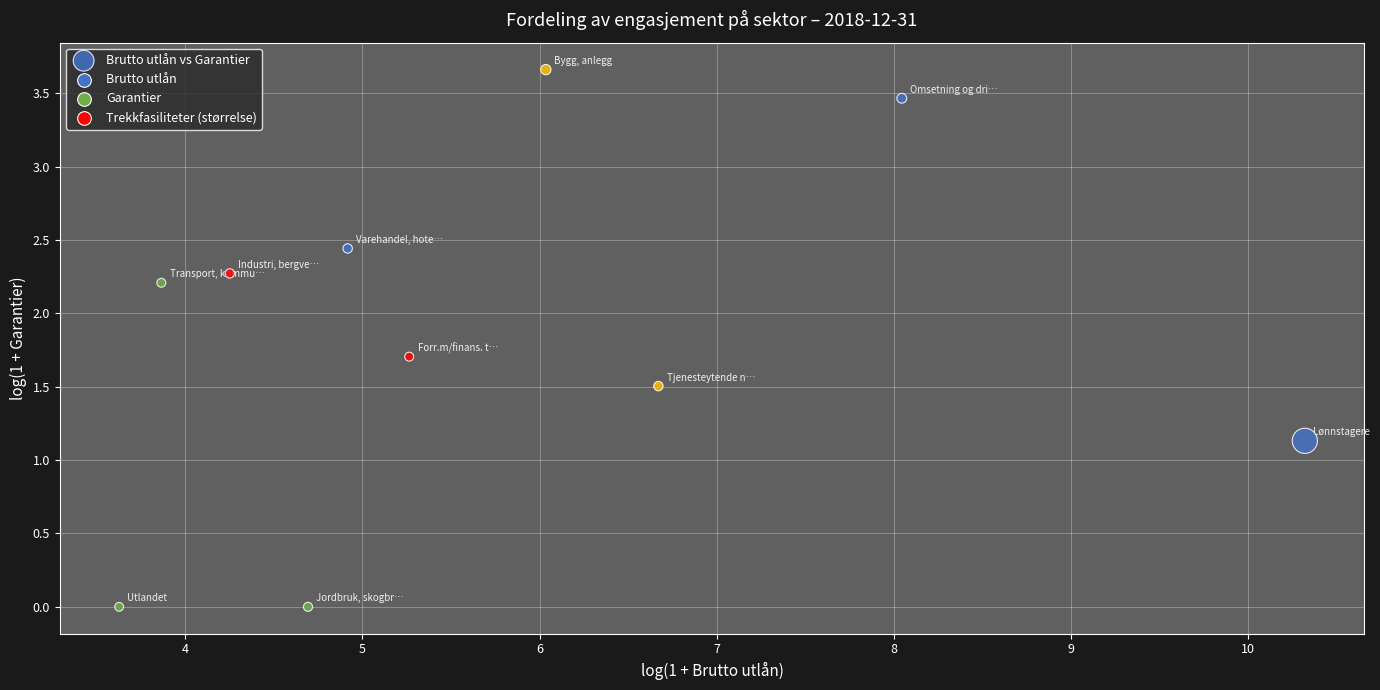

What Y value in the scatter plot is closest to 1?

1.1